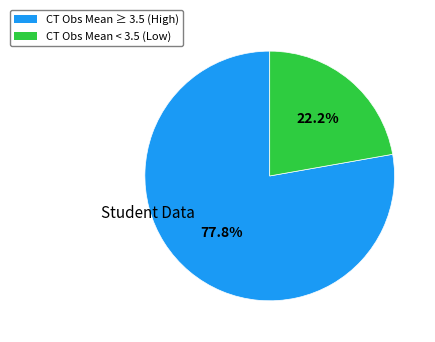

Does any single category account for the majority?

Yes